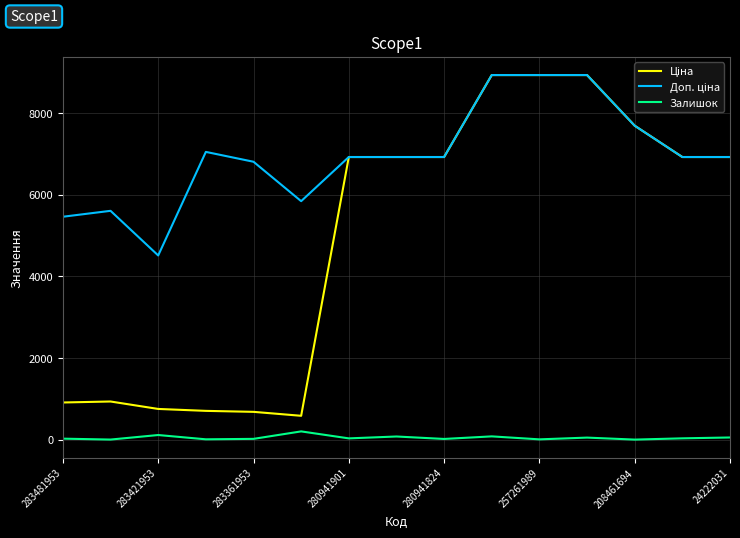

What is the greatest value displayed?

8934.1